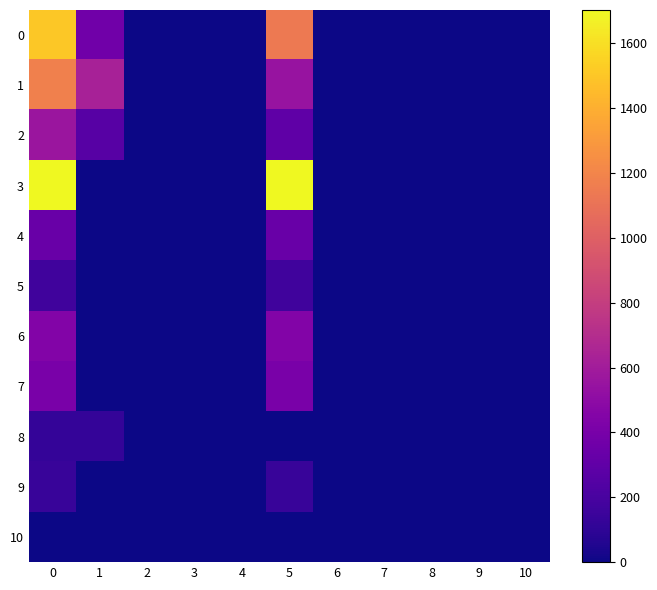

Which has a higher value, 9 or 2?

9